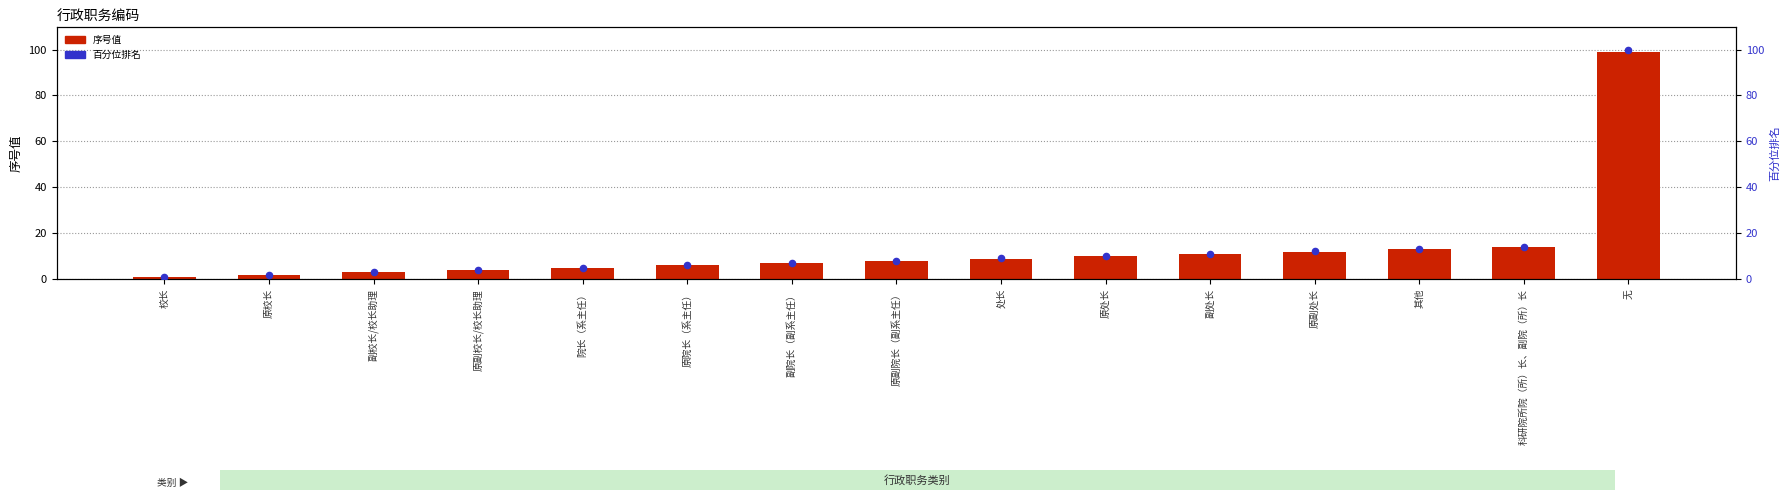

At how many categories does at least one series exceed 48?

1